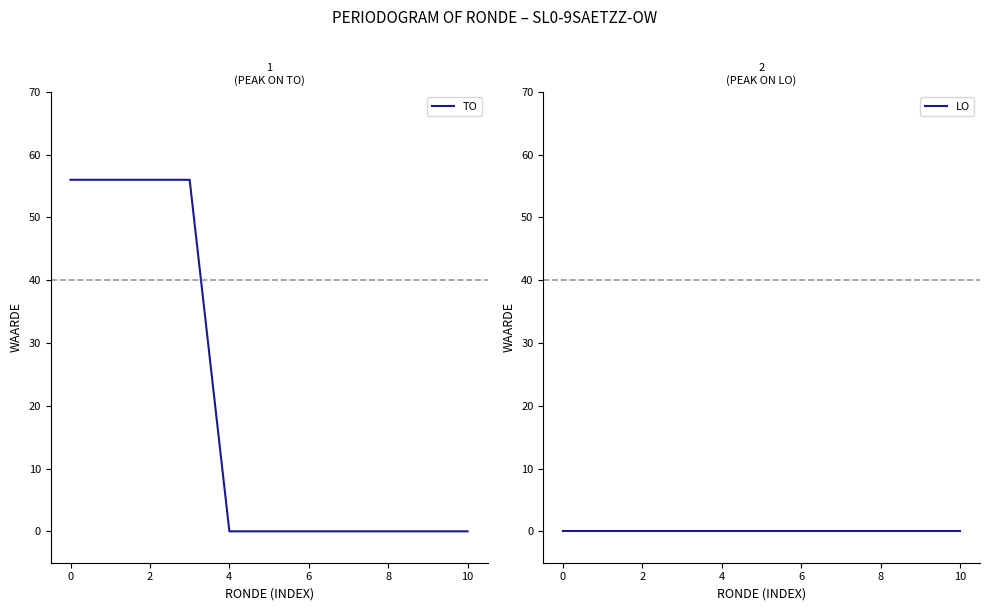

True or false: TO has more than 2 points higher than both neighbors.

False